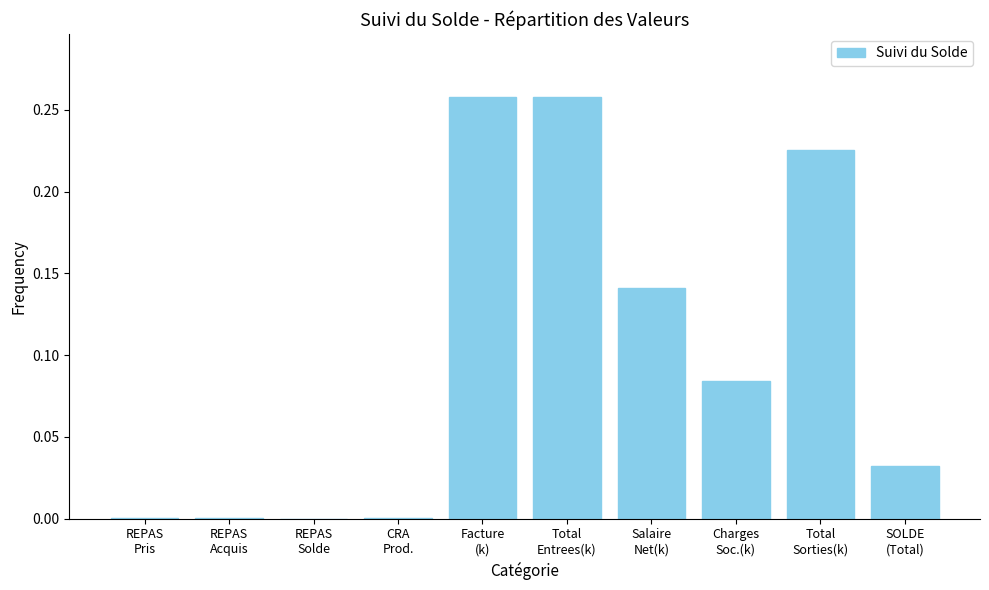

What is the sum of all values?

1.0